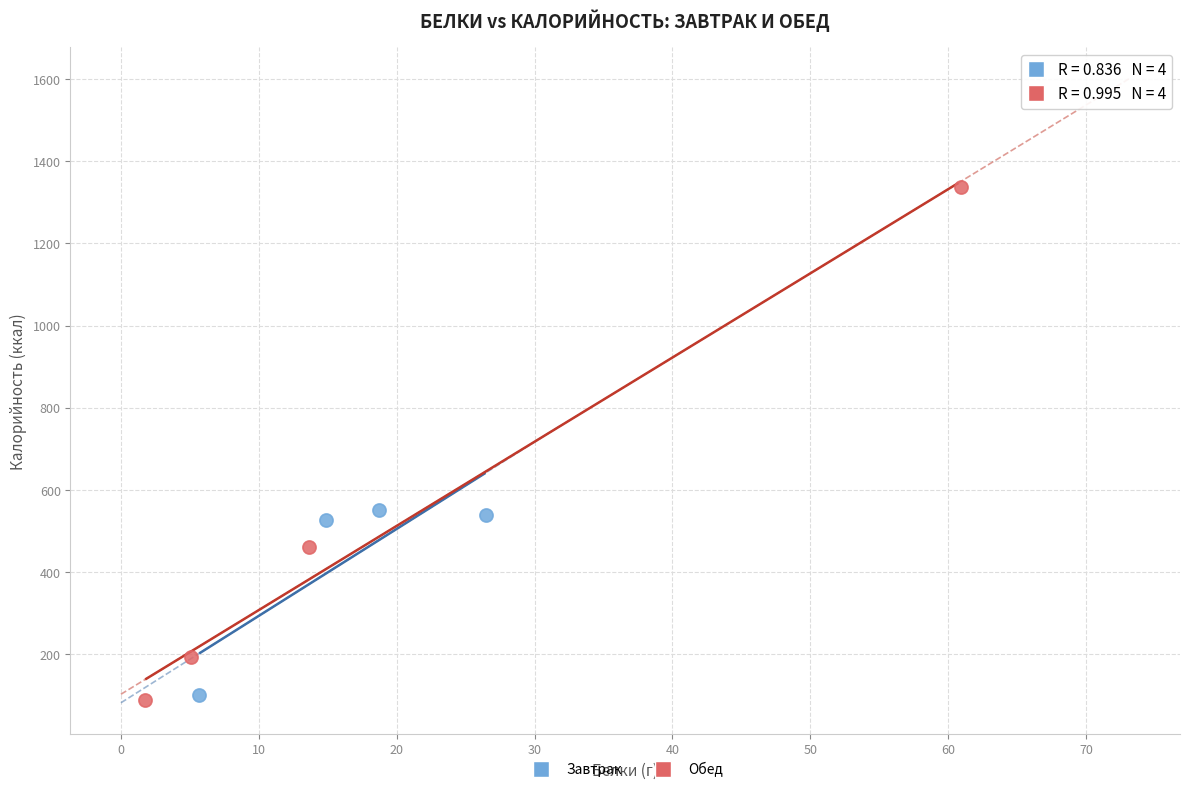

Which series has the largest Y range (max minus min)?

Обед